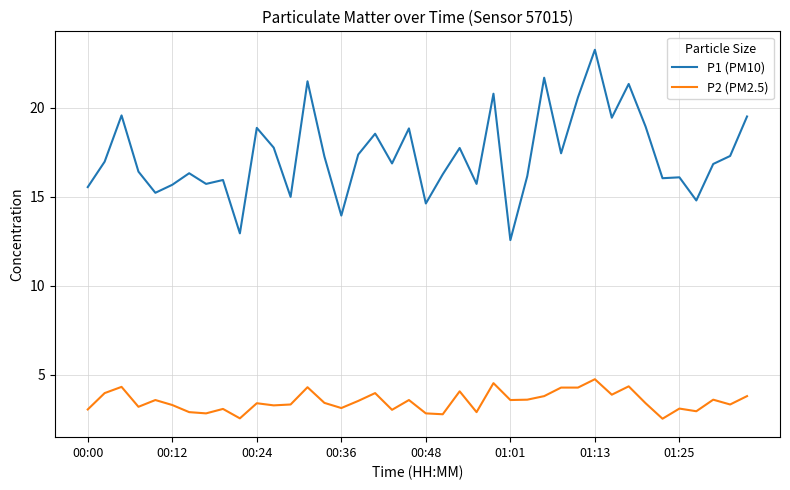

What is the greatest value displayed?

23.3